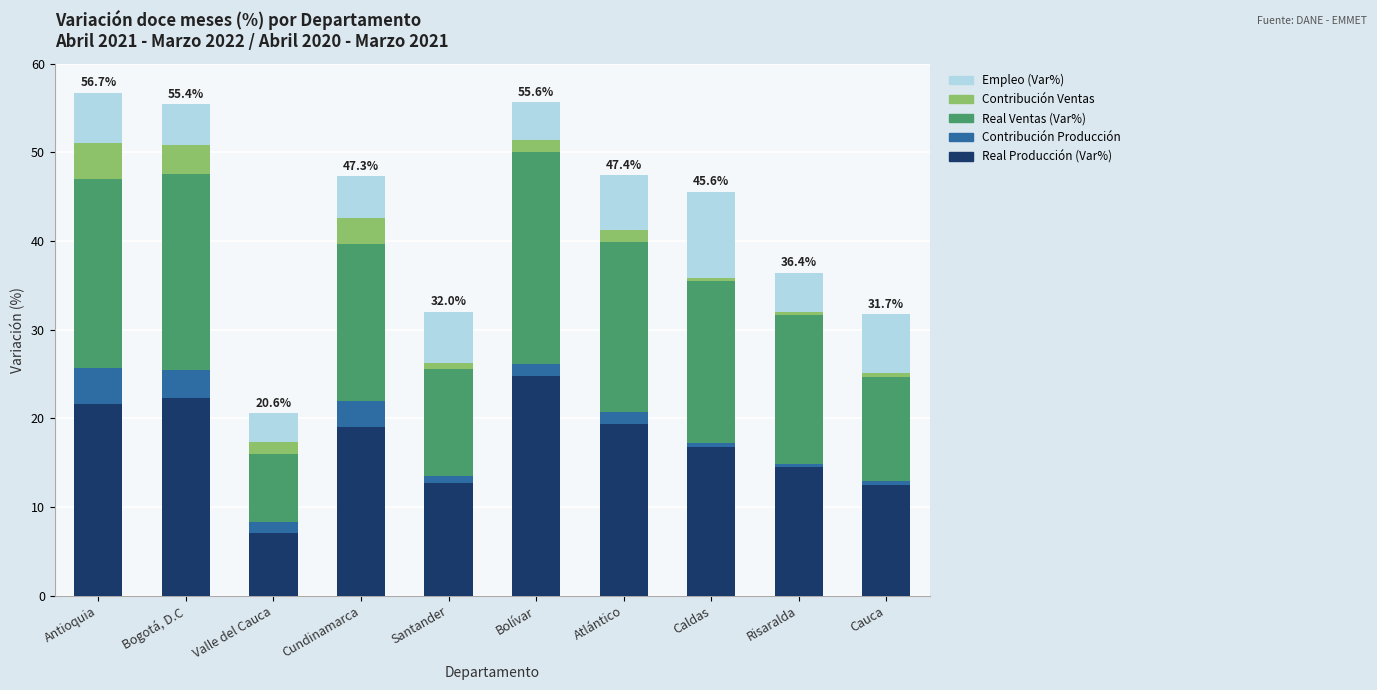

How many data points in Real Producción (Var%) are less than 18?

5